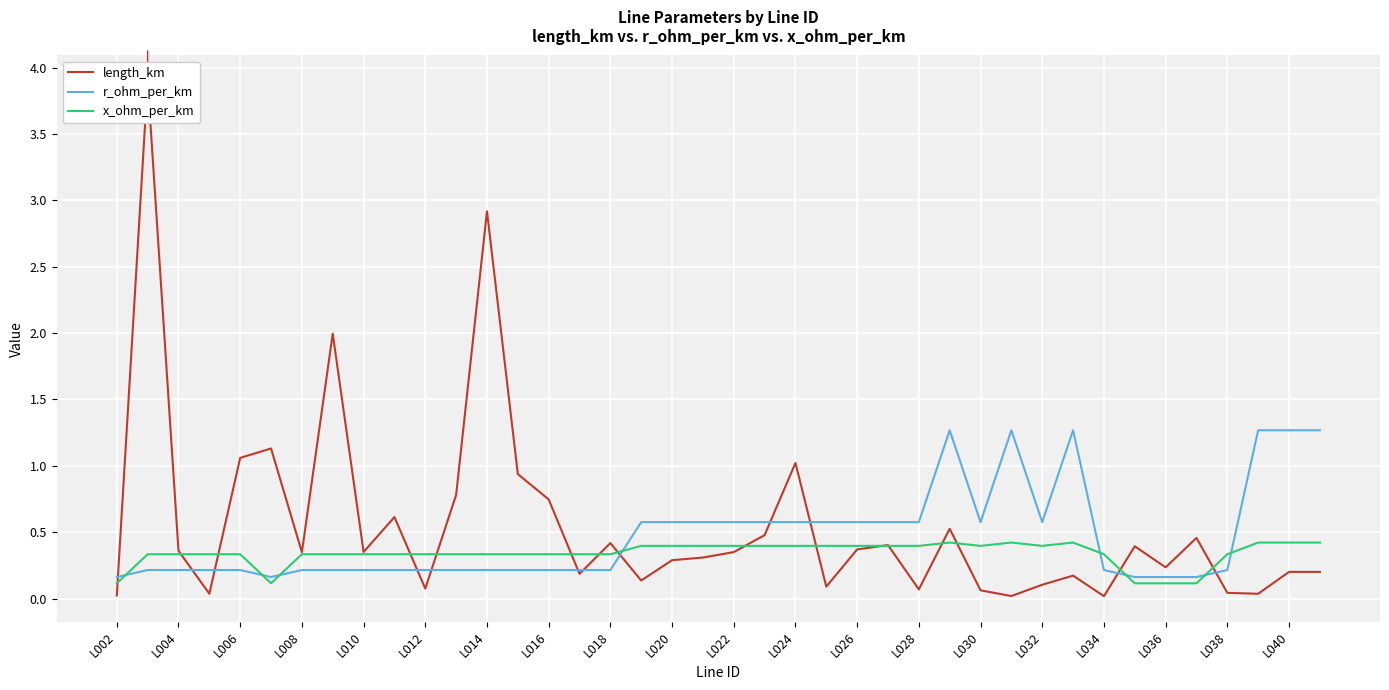

How many r_ohm_per_km values are between 0 and 1?

34